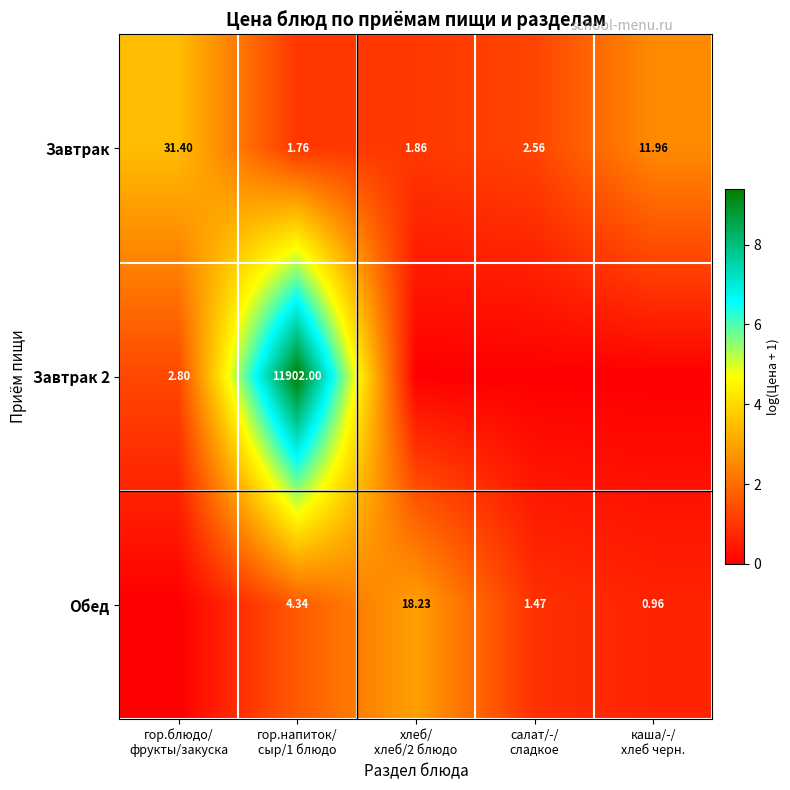

How many data points in Завтрак are less than 2?

2